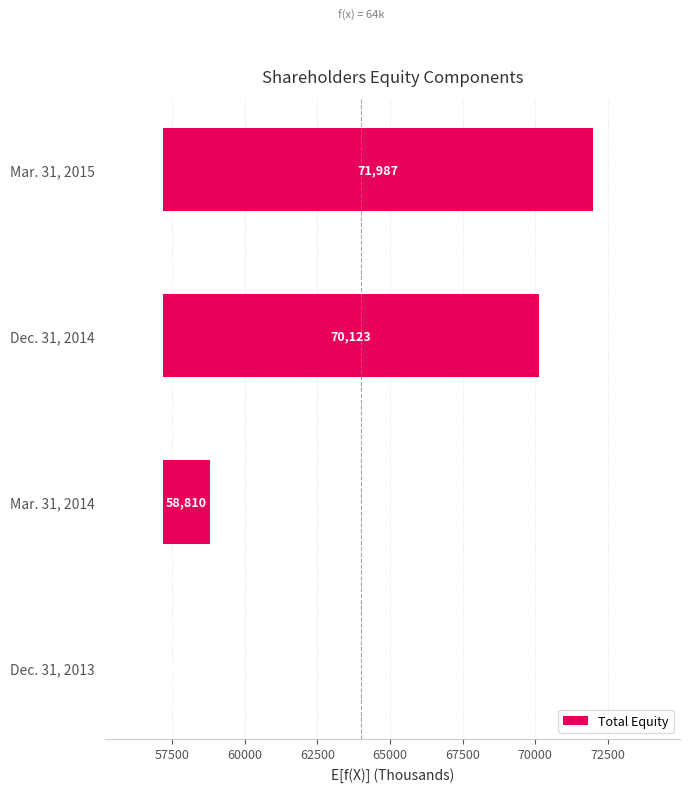

Are the bars grouped side by side (vs. stacked)?

No